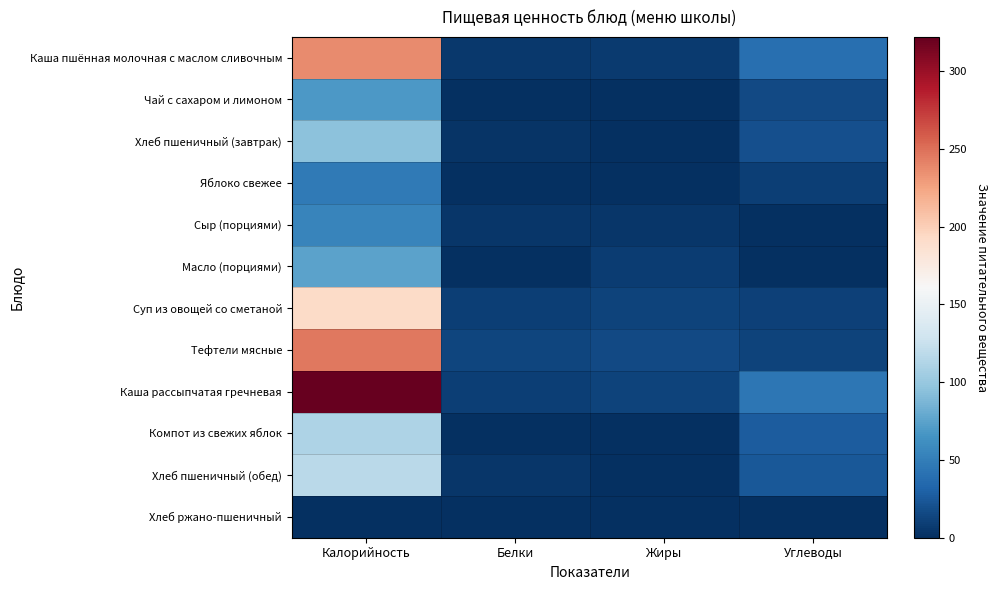

Reading left to right, extract all data points from this chart.

Каша пшённая молочная с маслом сливочным: Калорийность=237.0	Белки=6.0	Жиры=7.0	Углеводы=39.0
Чай с сахаром и лимоном: Калорийность=68.0	Белки=0.0	Жиры=0.0	Углеводы=16.0
Хлеб пшеничный (завтрак): Калорийность=94.7	Белки=3.1	Жиры=0.2	Углеводы=20.1
Яблоко свежее: Калорийность=47.0	Белки=0.0	Жиры=0.0	Углеводы=10.0
Сыр (порциями): Калорийность=55.0	Белки=4.0	Жиры=4.0	Углеводы=0.0
Масло (порциями): Калорийность=75.0	Белки=0.0	Жиры=8.0	Углеводы=0.0
Суп из овощей со сметаной: Калорийность=192.0	Белки=9.0	Жиры=12.0	Углеводы=11.0
Тефтели мясные: Калорийность=246.0	Белки=13.0	Жиры=16.0	Углеводы=12.0
Каша рассыпчатая гречневая: Калорийность=322.0	Белки=10.0	Жиры=12.0	Углеводы=45.0
Компот из свежих яблок: Калорийность=111.0	Белки=0.0	Жиры=0.0	Углеводы=27.0
Хлеб пшеничный (обед): Калорийность=118.0	Белки=4.0	Жиры=0.0	Углеводы=25.0
Хлеб ржано-пшеничный: Калорийность=0.0	Белки=0.0	Жиры=0.0	Углеводы=0.0